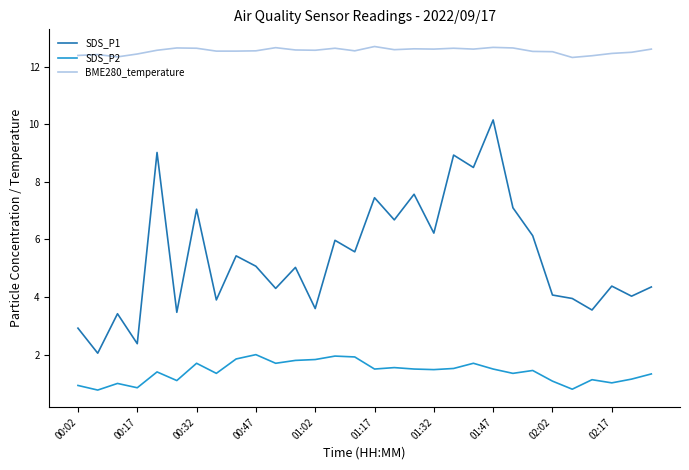

Which series has the largest range (max minus min)?

SDS_P1